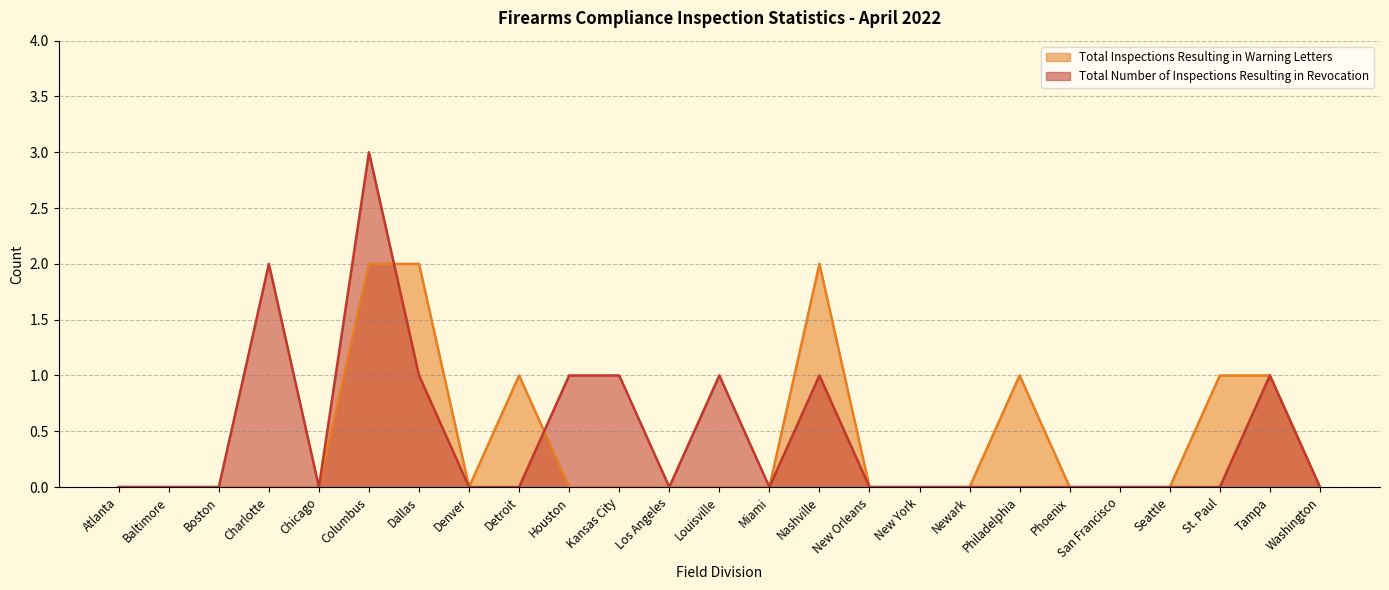

What is the highest value of the Total Inspections Resulting in Warning Letters series?

2